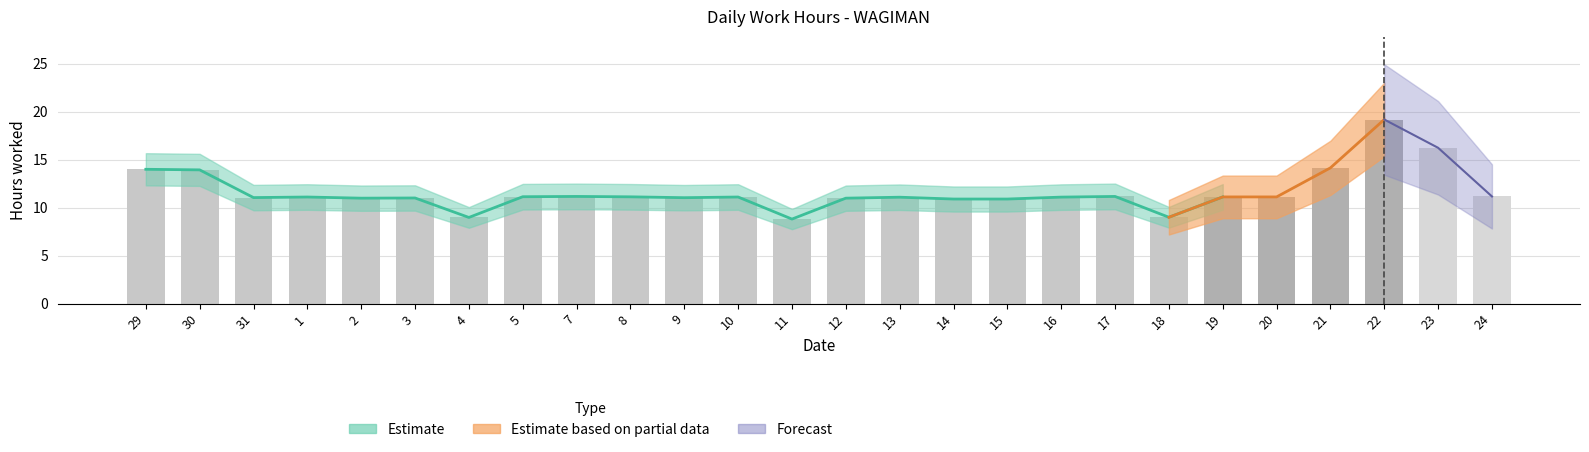

Which category has the highest value across all series?

22